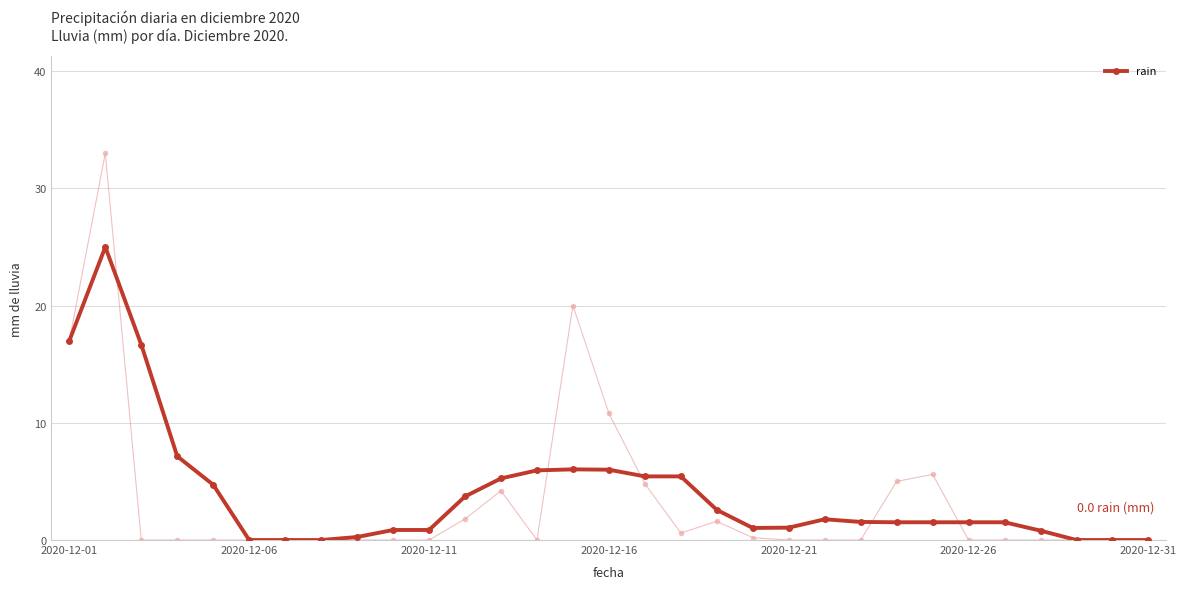

What is the change in value from 13 to 14?

+0.1